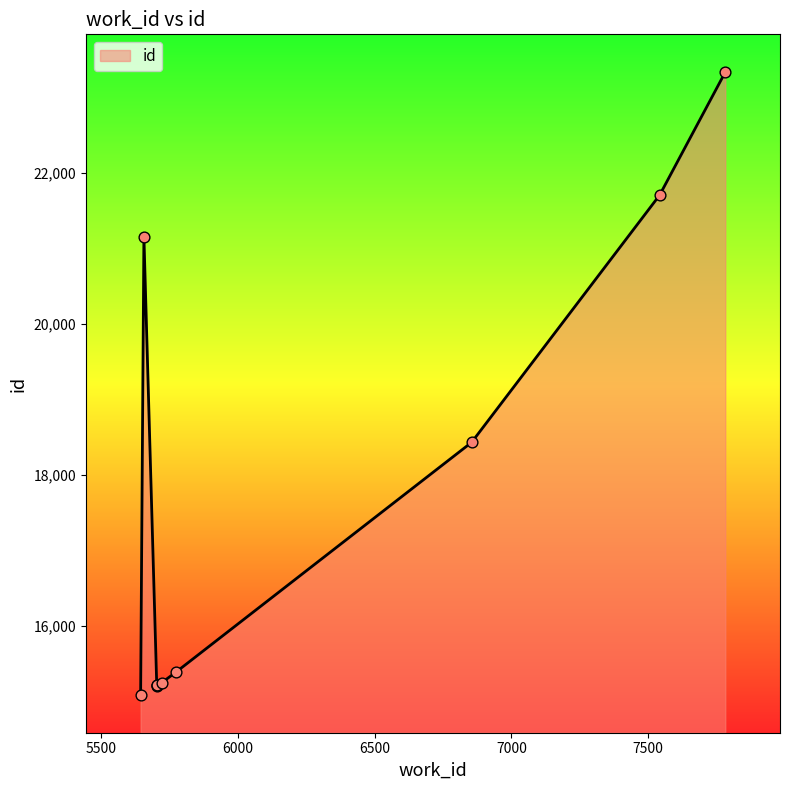

What is the change in value from 7542 to 7782?

+1627